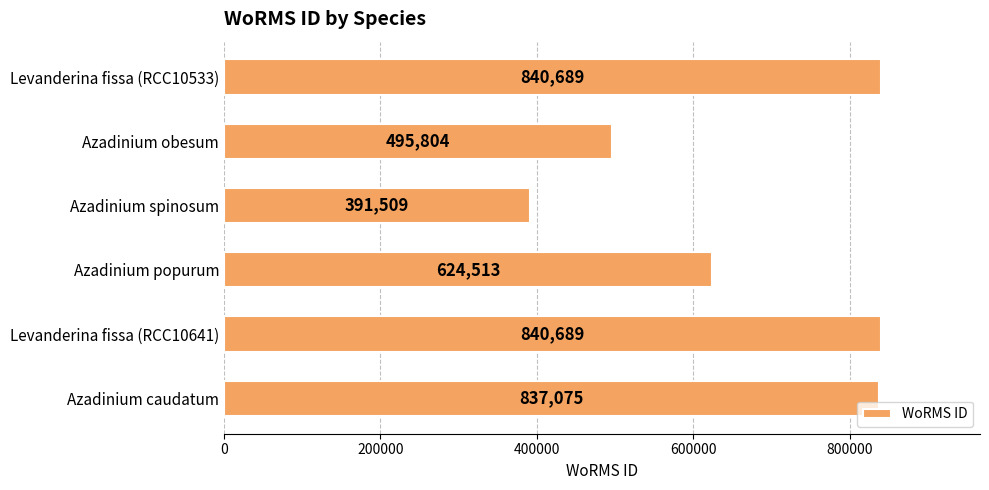

Which category has the lowest value across all series?

Azadinium spinosum